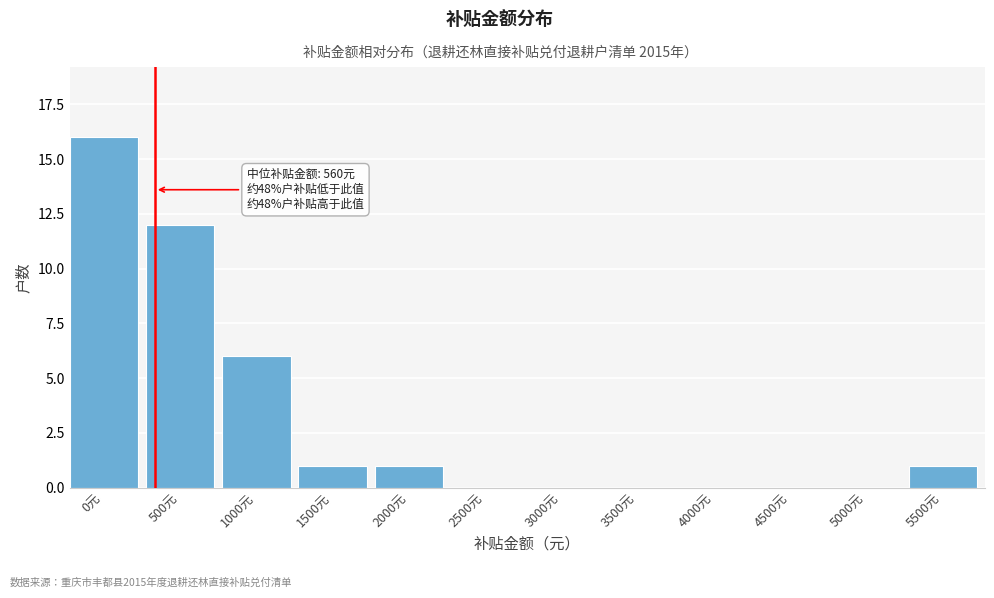

Reading left to right, transcribe all the data shown in this chart.

0元=16	500元=12	1000元=6	1500元=1	2000元=1	2500元=0	3000元=0	3500元=0	4000元=0	4500元=0	5000元=0	5500元=1